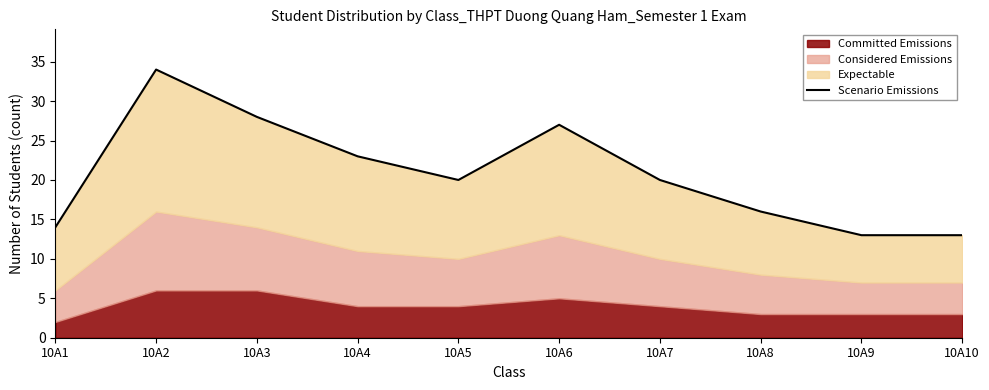

Reading left to right, list all the values displayed in this chart.

14	34	28	23	20	27	20	16	13	13